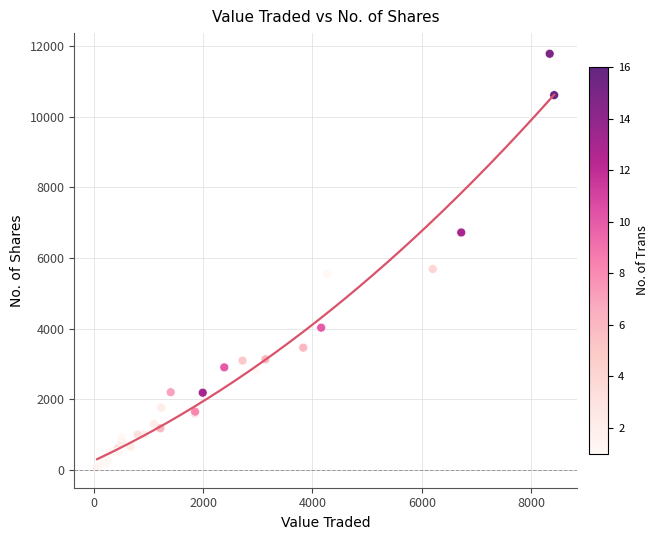

What Y value in the scatter plot is closest to 5930?

5687